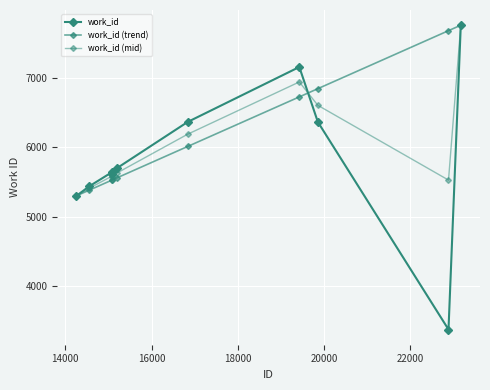

What is the maximum value for work_id (mid)?

7760.0